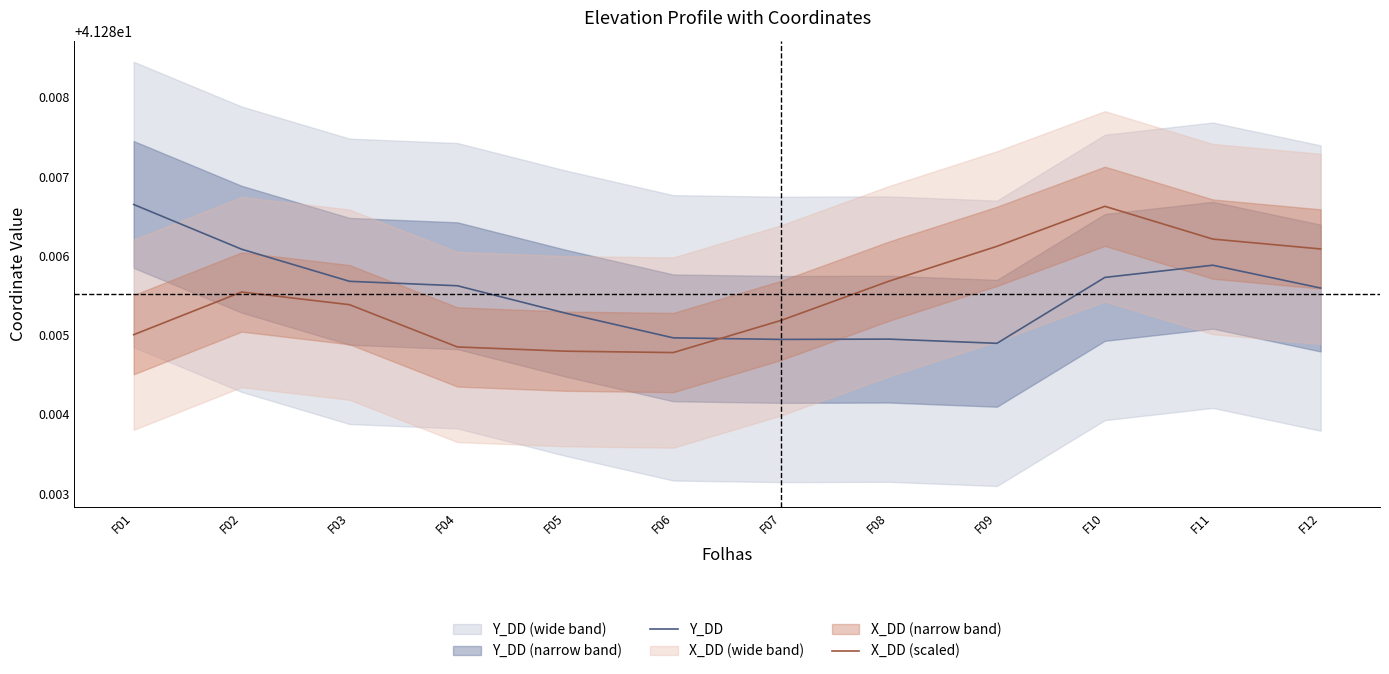

What is the maximum value for X_DD (scaled)?

41.3